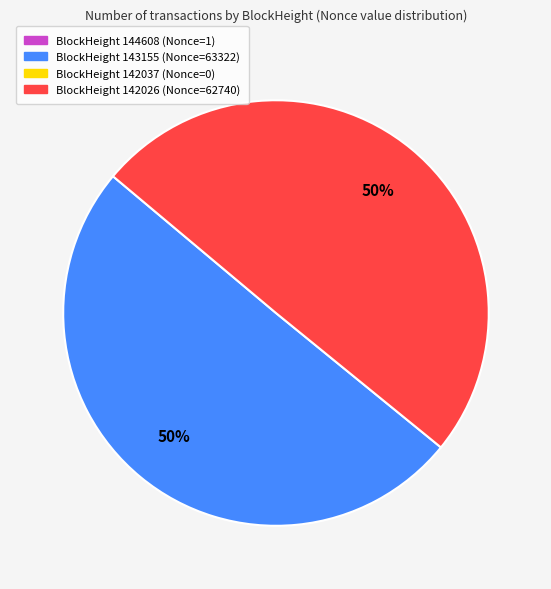

To the nearest percent, what is the average slice percentage?

33%